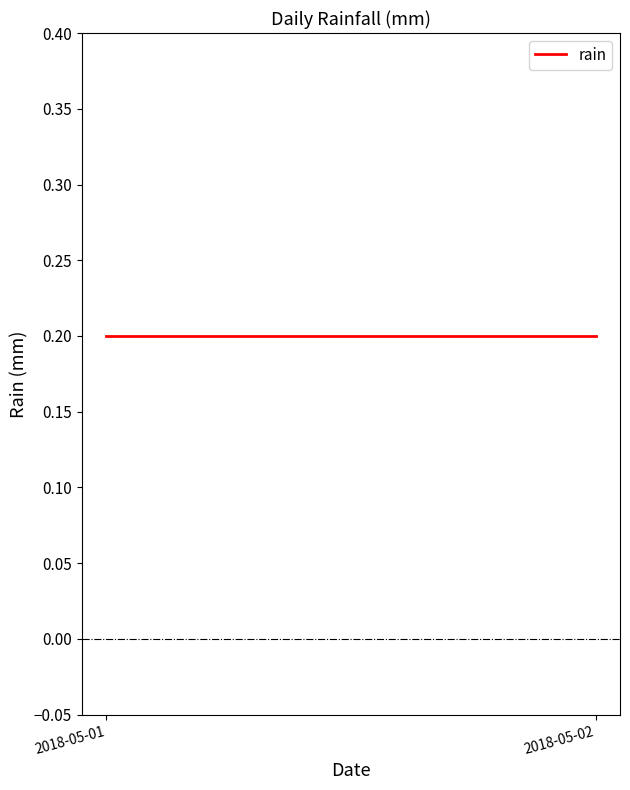

What is the value of the 30th point from the left?

0.2